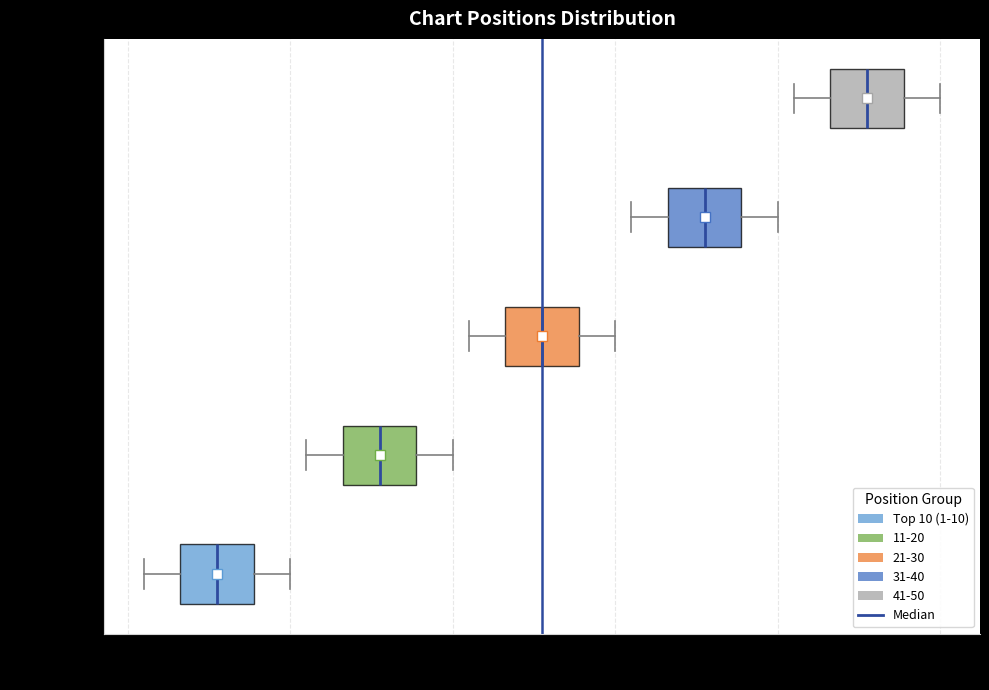

Reading bottom to top, transcribe this box plot: for each box, give where its median line is, the range the box spans, and where its two whiskers end, as read against the x-axis. The values are not printed on the chart, so give them approximately, as read against the axis.

Top 10 (1-10): median 6, box 3 to 8, whiskers 1 to 10
11-20: median 16, box 13 to 18, whiskers 11 to 20
21-30: median 26, box 23 to 28, whiskers 21 to 30
31-40: median 36, box 33 to 38, whiskers 31 to 40
41-50: median 46, box 43 to 48, whiskers 41 to 50